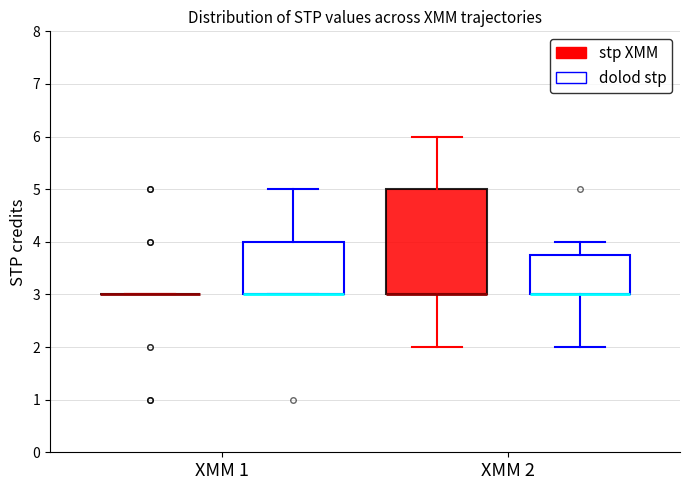

Reading left to right, read every box against the y-axis: the position of its median line, the range the box covers, and the ends of its whiskers. The values are not printed on the chart, so give them approximately, as read against the axis.

XMM 1 (stp XMM): box collapsed to a line at 3.0, whiskers 3.0 to 3.0
XMM 1 (dolod stp): median 3.0 (drawn on the box's lower edge), box 3.0 to 4.0, whiskers 3.0 to 5.0
XMM 2 (stp XMM): median 3.0 (drawn on the box's lower edge), box 3.0 to 5.0, whiskers 2.0 to 6.0
XMM 2 (dolod stp): median 3.0 (drawn on the box's lower edge), box 3.0 to 3.8, whiskers 2.0 to 4.0